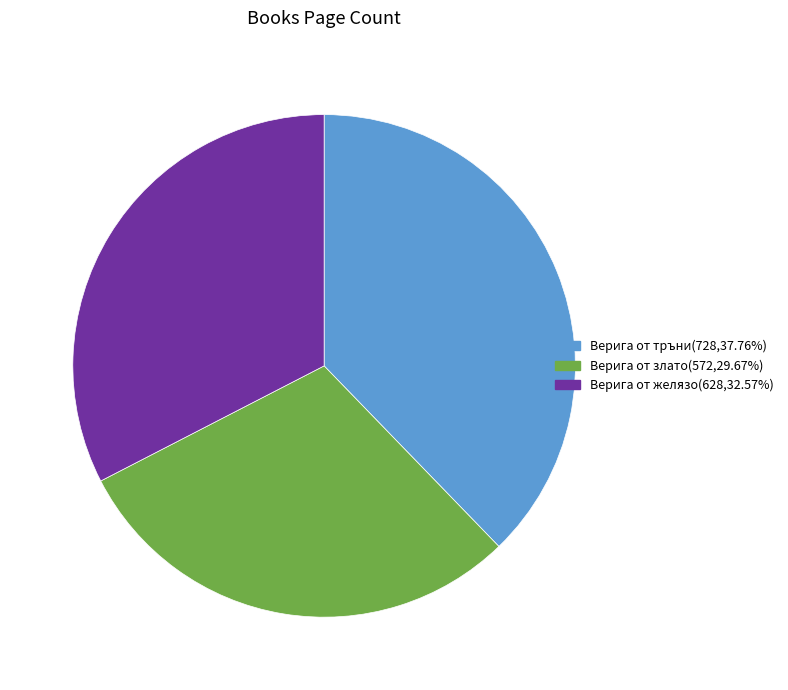

Is there any slice that represents more than half of the pie?

No